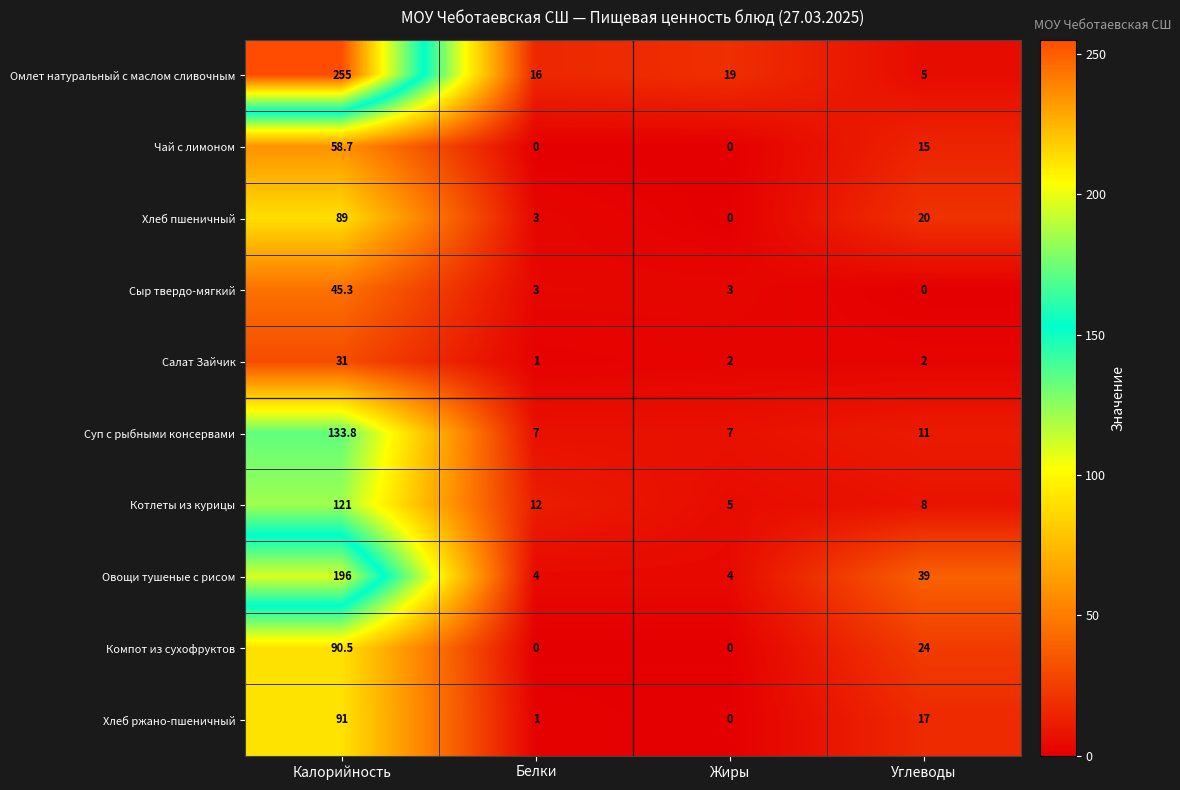

What is the difference between the highest and lowest values at Калорийность?

224.0